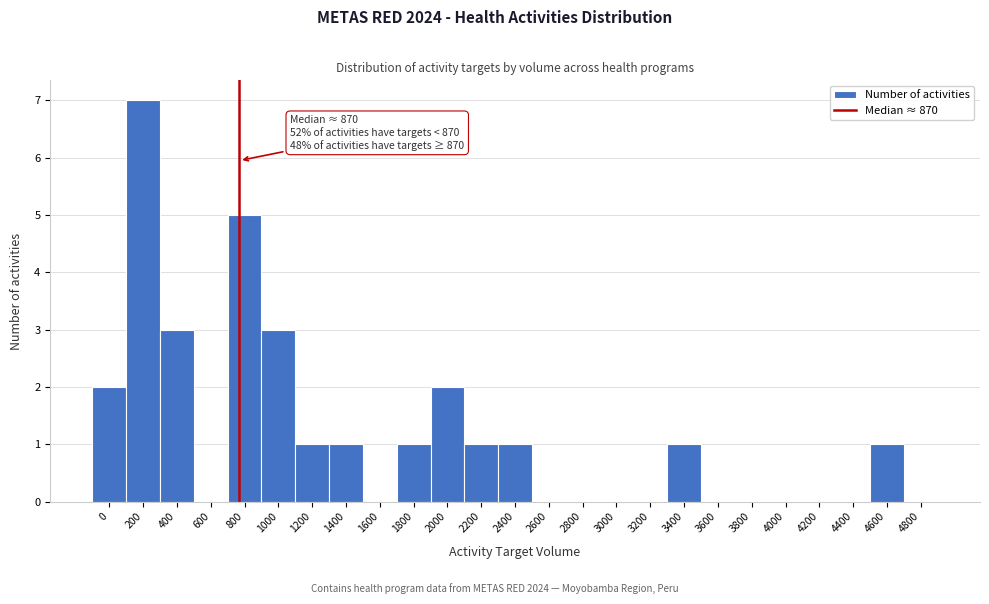

Reading left to right, list all the values displayed in this chart.

0=2	200=7	400=3	600=0	800=5	1000=3	1200=1	1400=1	1600=0	1800=1	2000=2	2200=1	2400=1	2600=0	2800=0	3000=0	3200=0	3400=1	3600=0	3800=0	4000=0	4200=0	4400=0	4600=1	4800=0